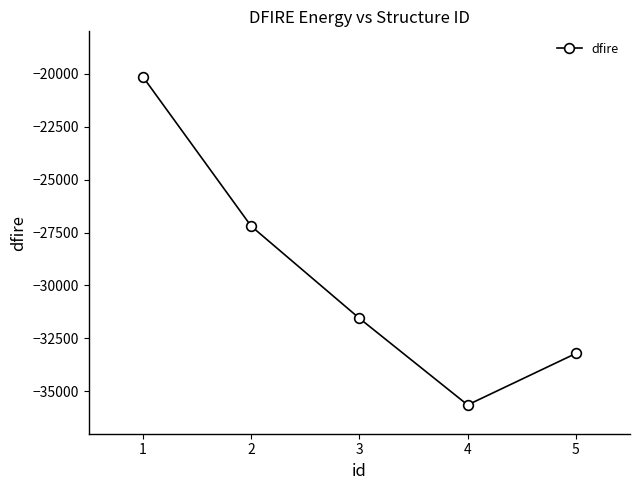

How many points are lower than both their immediate neighbors (excluding endpoints)?

1